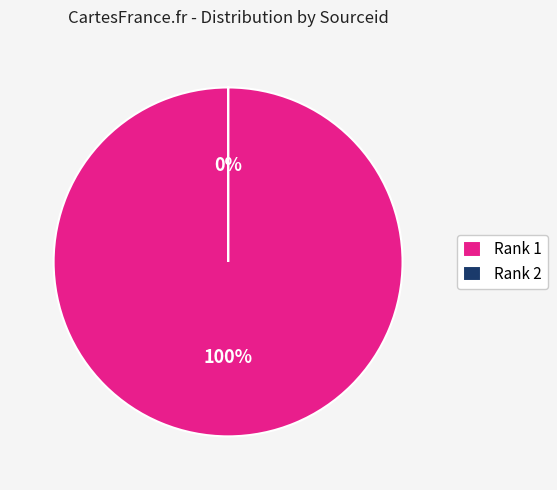

Is 2 the majority of the pie?

No